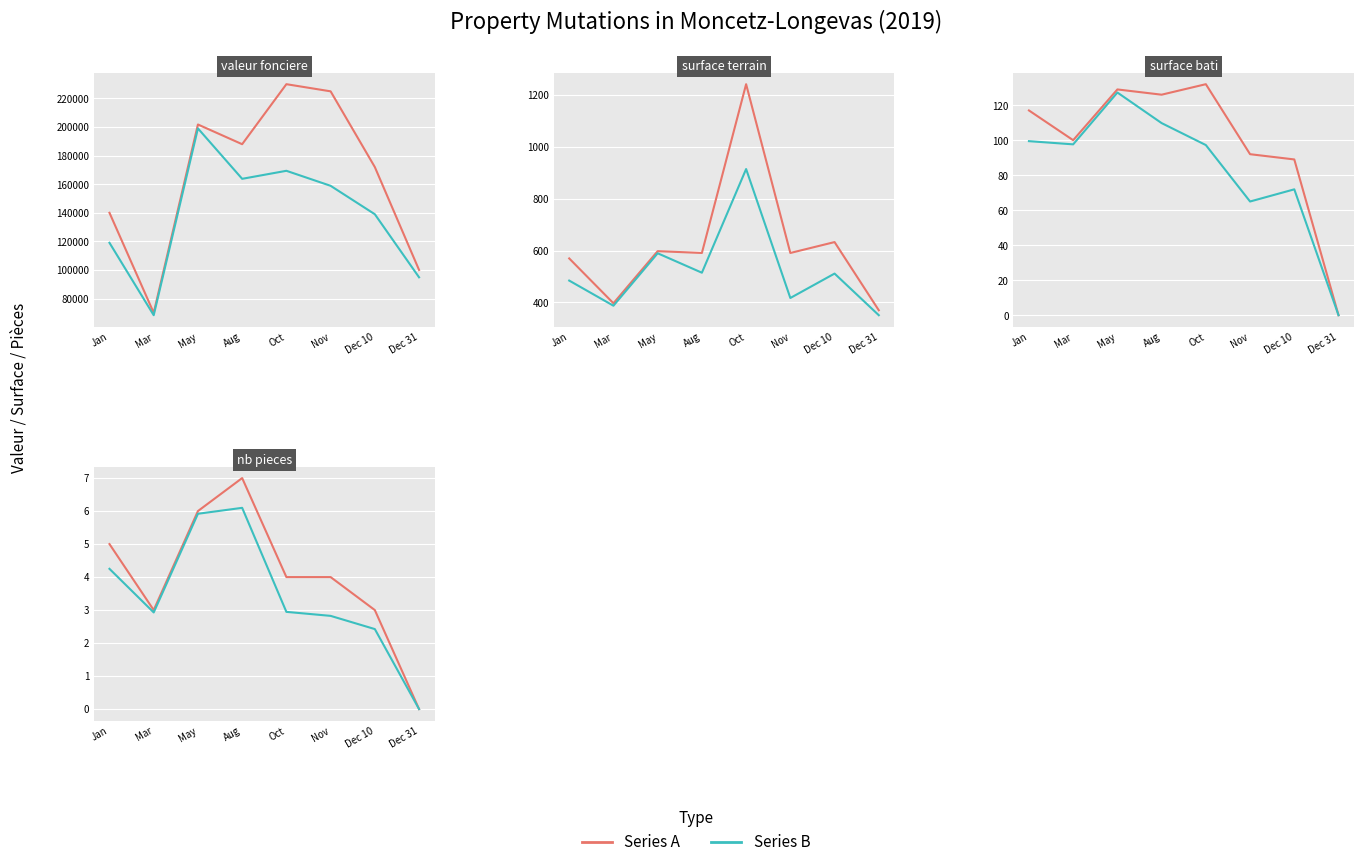

What value does the series B series have at Dec 10?

2.4